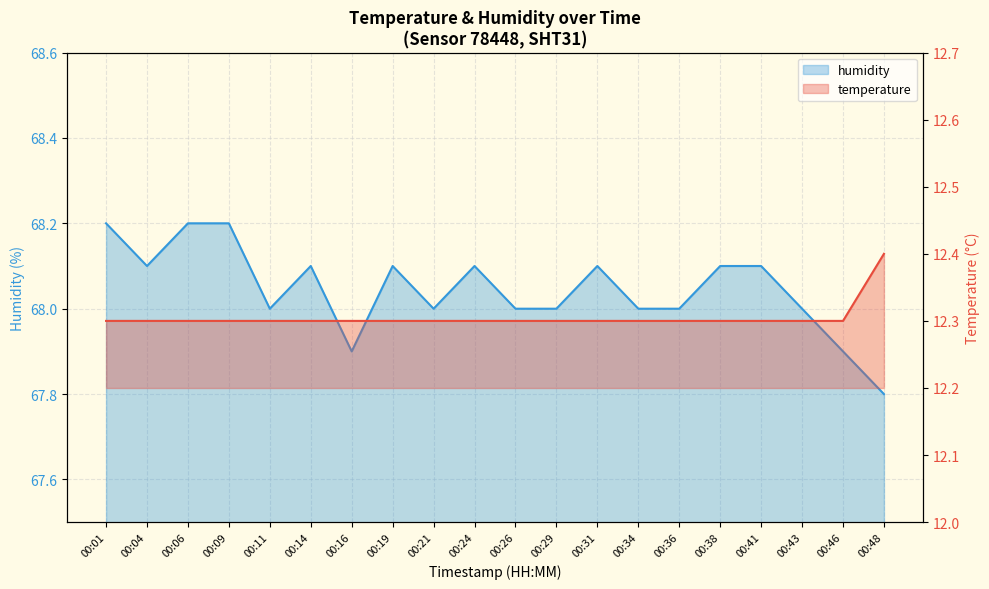

Count the number of data series in this chart.

2